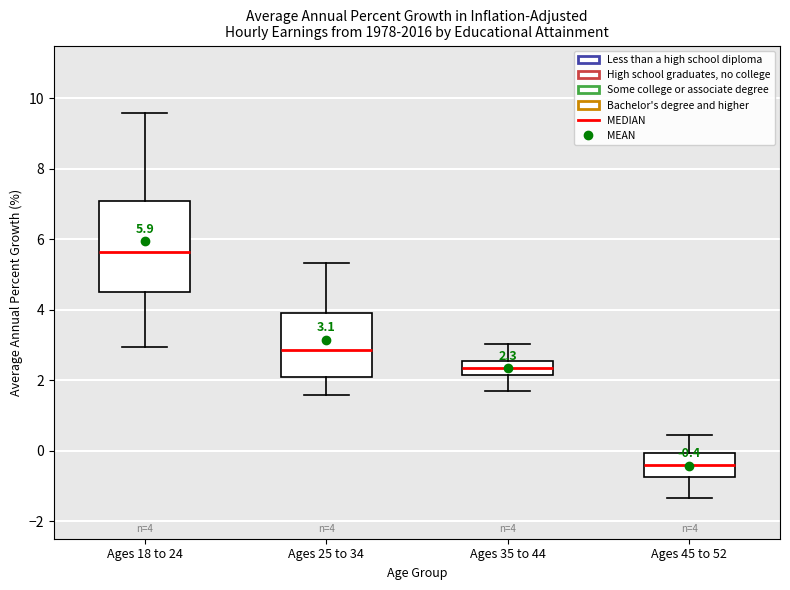

Which box is the tallest, from its lower edge to its upper edge?

Ages 18 to 24